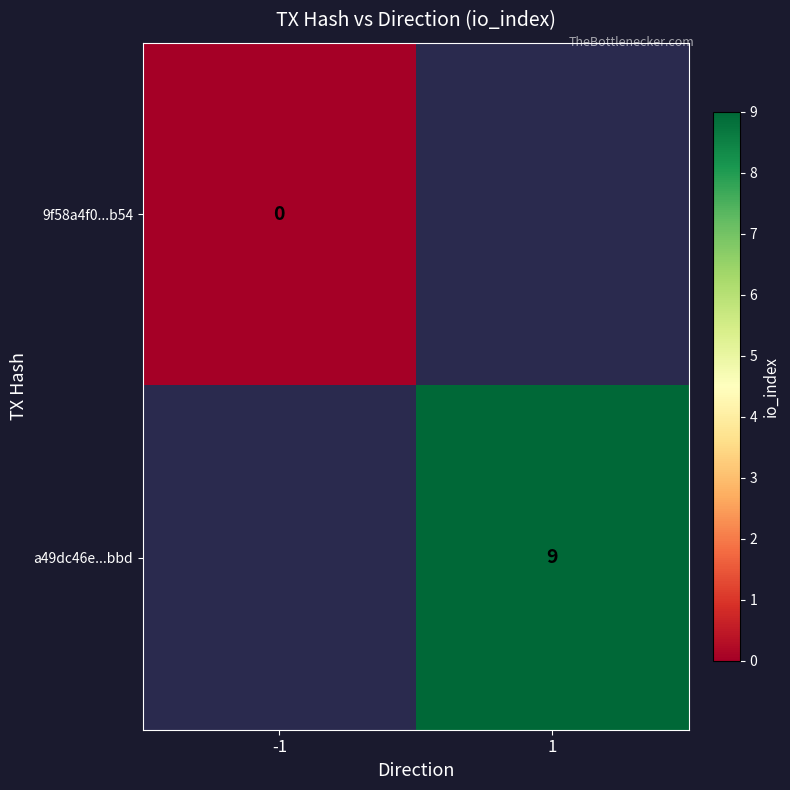

True or false: a49dc46e...bbd has a value of 9 at 1.

True